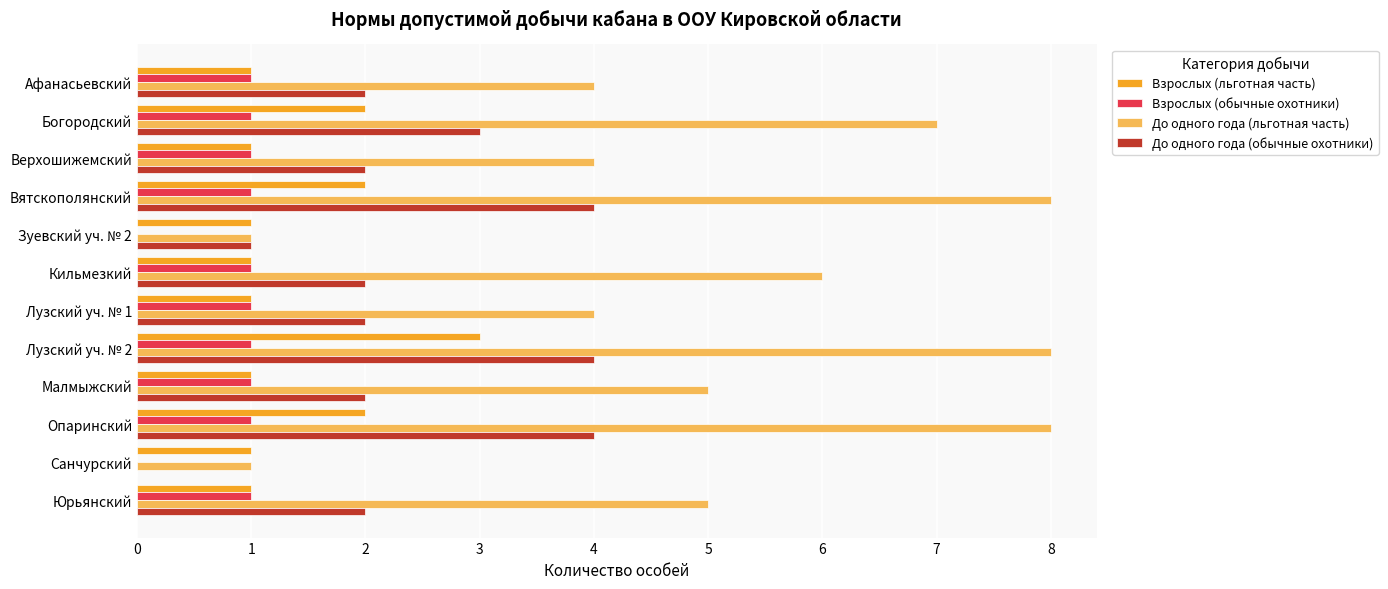

What are all the series names shown in the legend?

Взрослых (льготная часть), Взрослых (обычные охотники), До одного года (льготная часть), До одного года (обычные охотники)